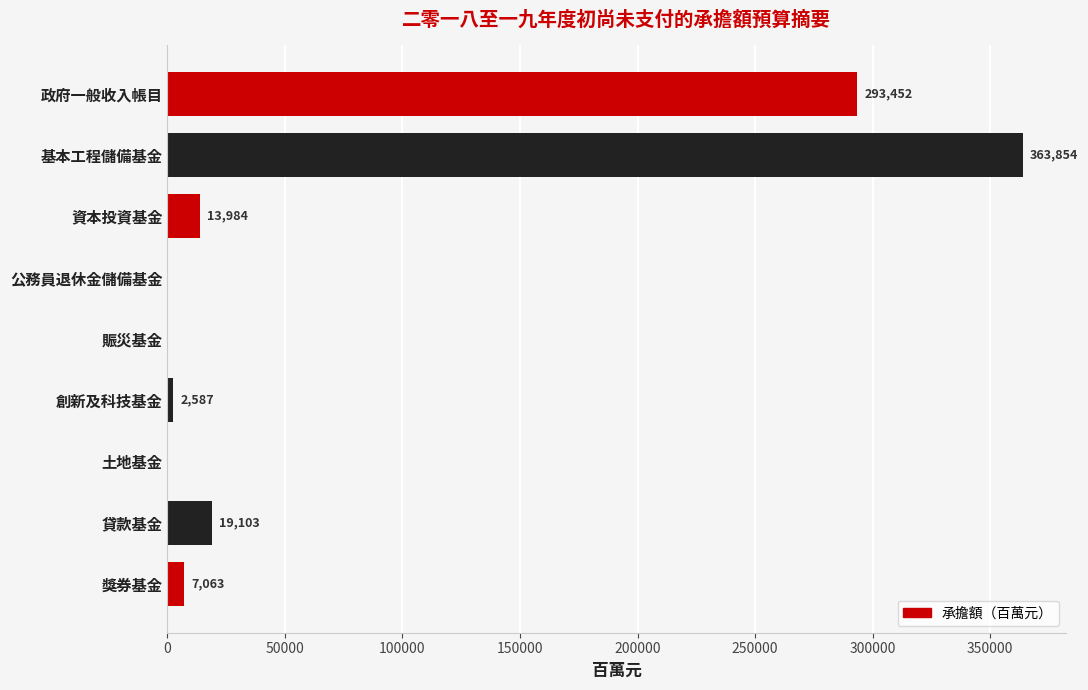

What is the maximum value shown in the chart?

363854